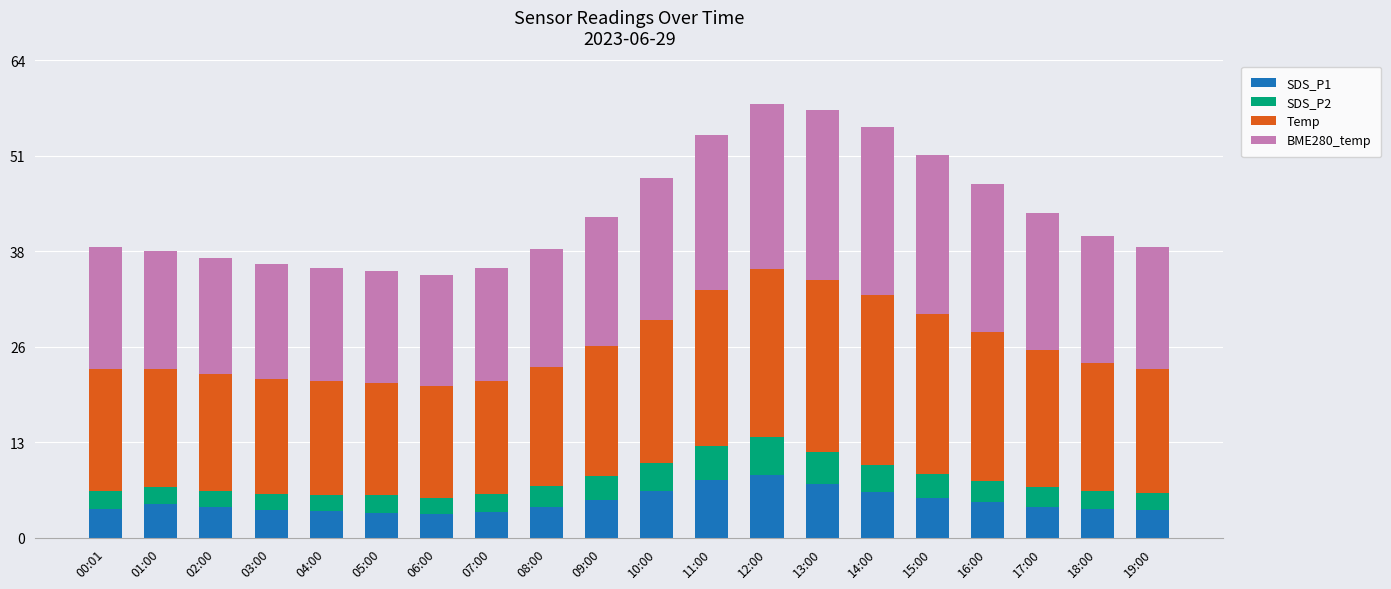

What is the total value across all series at 11:00?

54.1